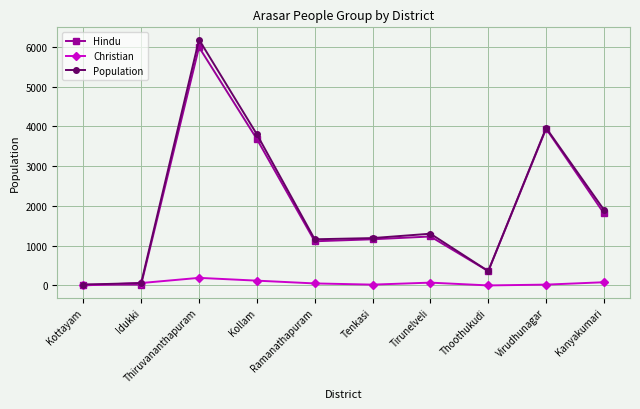

Where does the Population series first go above 1300?

Thiruvananthapuram